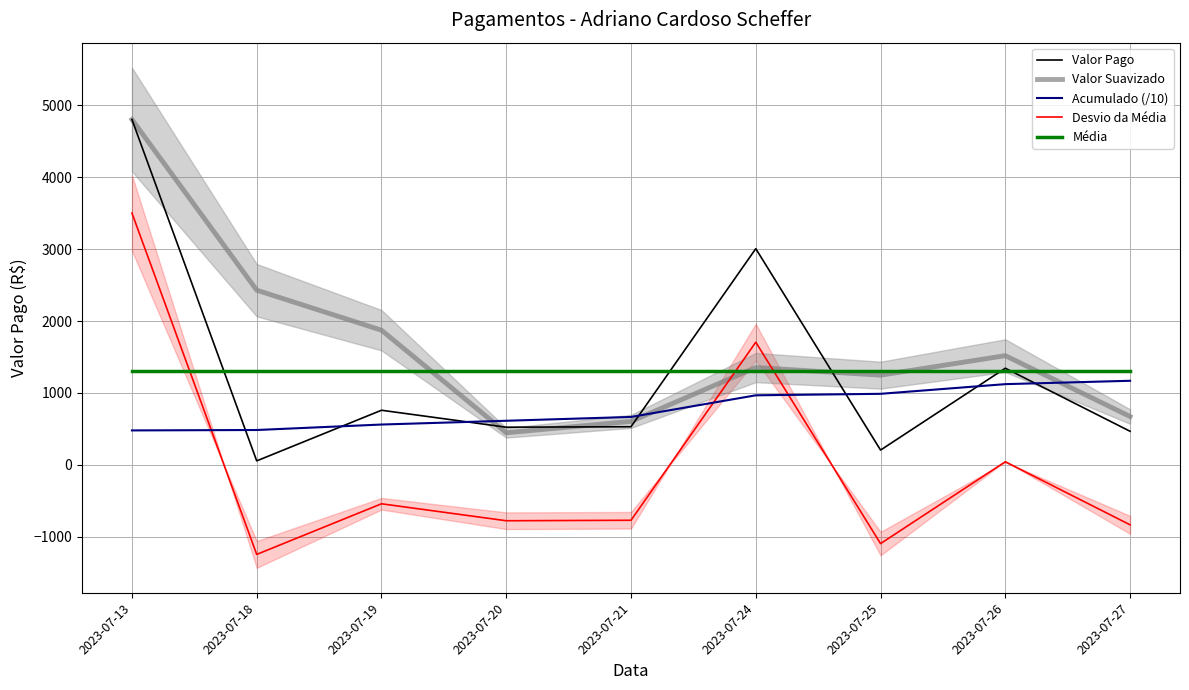

What is the maximum value shown in the chart?

4800.0